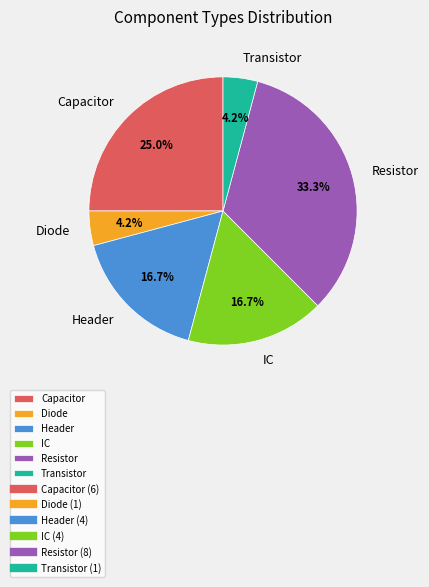

Is there any slice that represents more than half of the pie?

No